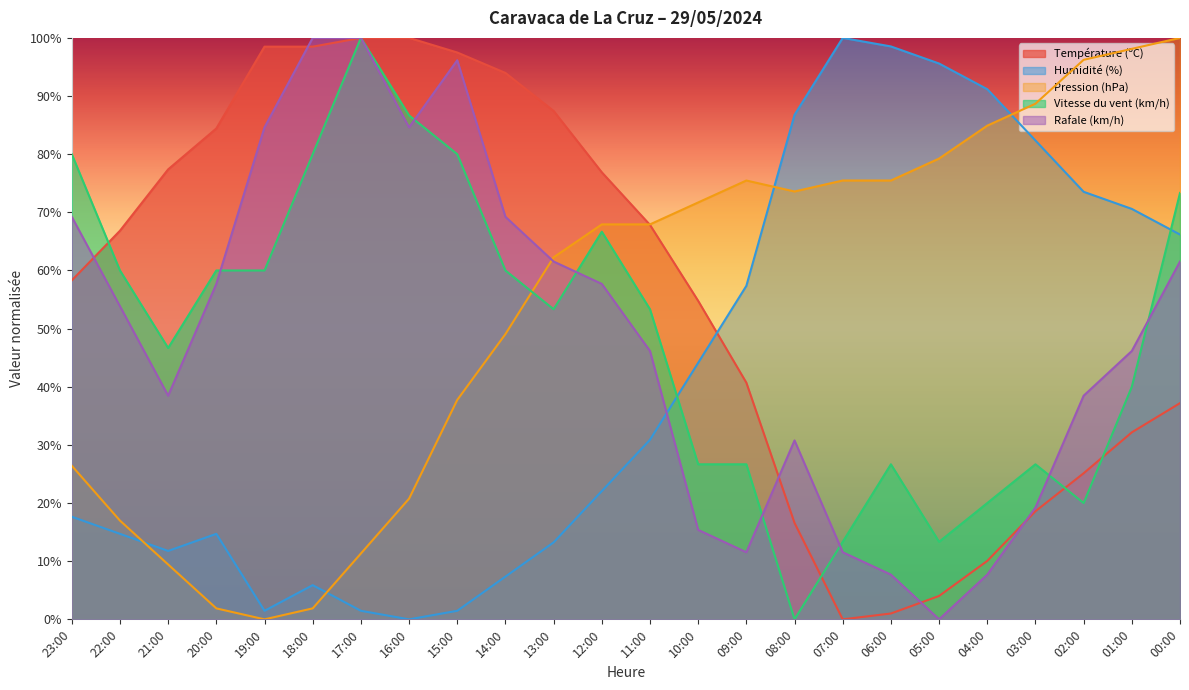

Reading left to right, extract all data points from this chart.

Température (ºC): 58.3	66.8	77.4	84.4	98.5	98.5	100.0	100.0	97.5	94.0	87.4	76.9	67.8	54.8	40.7	16.6	0.0	1.0	4.0	10.1	18.6	25.1	32.2	37.2
Humidité (%): 17.6	14.7	11.8	14.7	1.5	5.9	1.5	0.0	1.5	7.4	13.2	22.1	30.9	44.1	57.4	86.8	100.0	98.5	95.6	91.2	82.4	73.5	70.6	66.2
Pression (hPa): 26.4	17.0	9.4	1.9	0.0	1.9	11.3	20.8	37.7	49.1	62.3	67.9	67.9	71.7	75.5	73.6	75.5	75.5	79.2	84.9	88.7	96.2	98.1	100.0
Vitesse du vent (km/h): 80.0	60.0	46.7	60.0	60.0	80.0	100.0	86.7	80.0	60.0	53.3	66.7	53.3	26.7	26.7	0.0	13.3	26.7	13.3	20.0	26.7	20.0	40.0	73.3
Rafale (km/h): 69.2	53.8	38.5	57.7	84.6	100.0	100.0	84.6	96.2	69.2	61.5	57.7	46.2	15.4	11.5	30.8	11.5	7.7	0.0	7.7	19.2	38.5	46.2	61.5